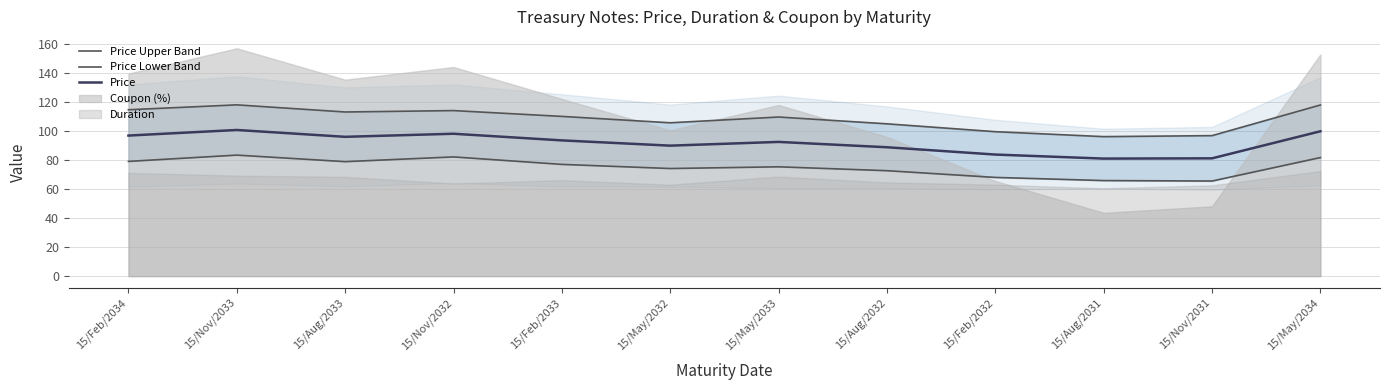

True or false: Price and Price Lower Band cross at least once.

False